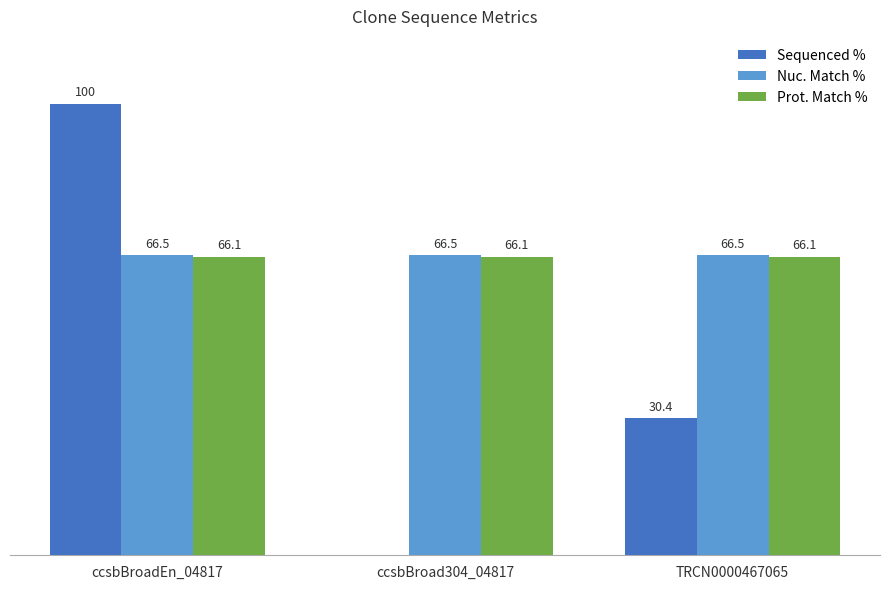

Where does the Sequenced % series first go above 30?

ccsbBroadEn_04817